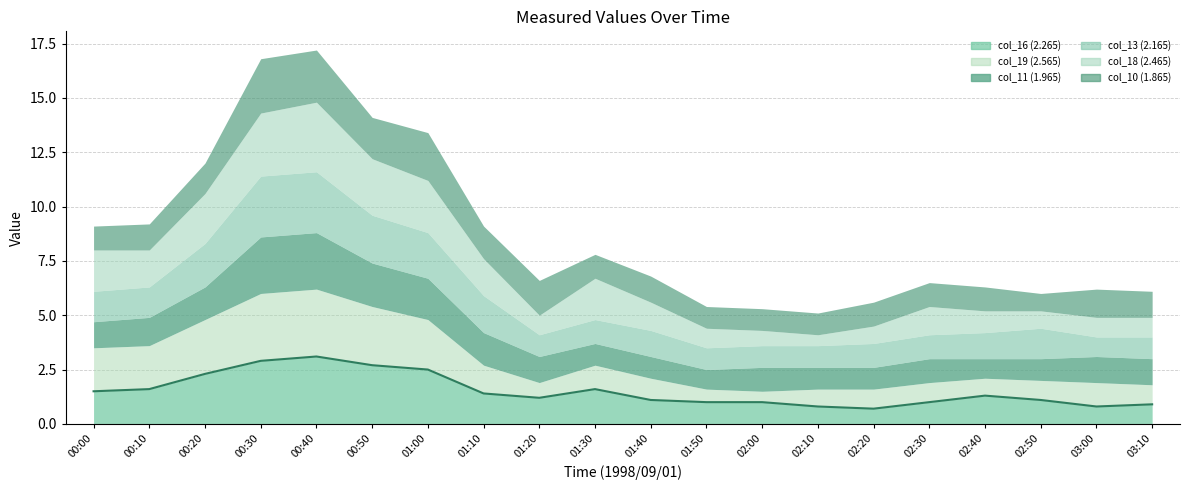

Rank the series by their maximum value, from highest to lowest.

col_18 (2.465), col_16 (2.265), col_19 (2.565), col_13 (2.165), col_11 (1.965), col_10 (1.865)